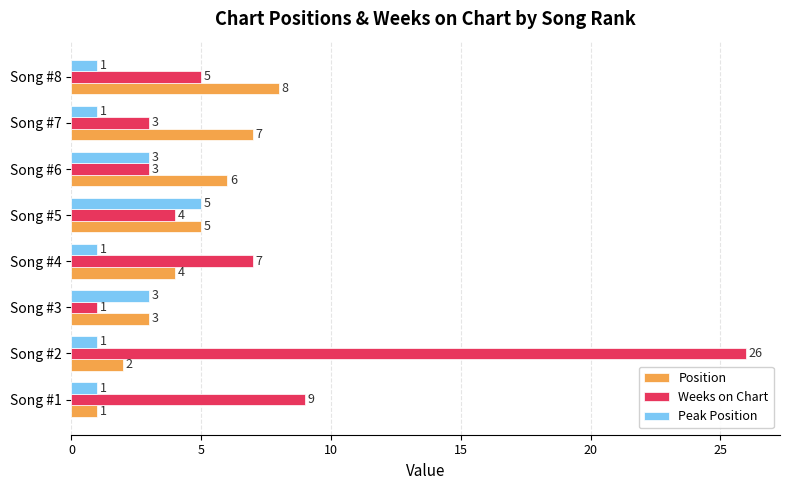

List the series in order of their peak value, lowest first.

Peak Position, Position, Weeks on Chart